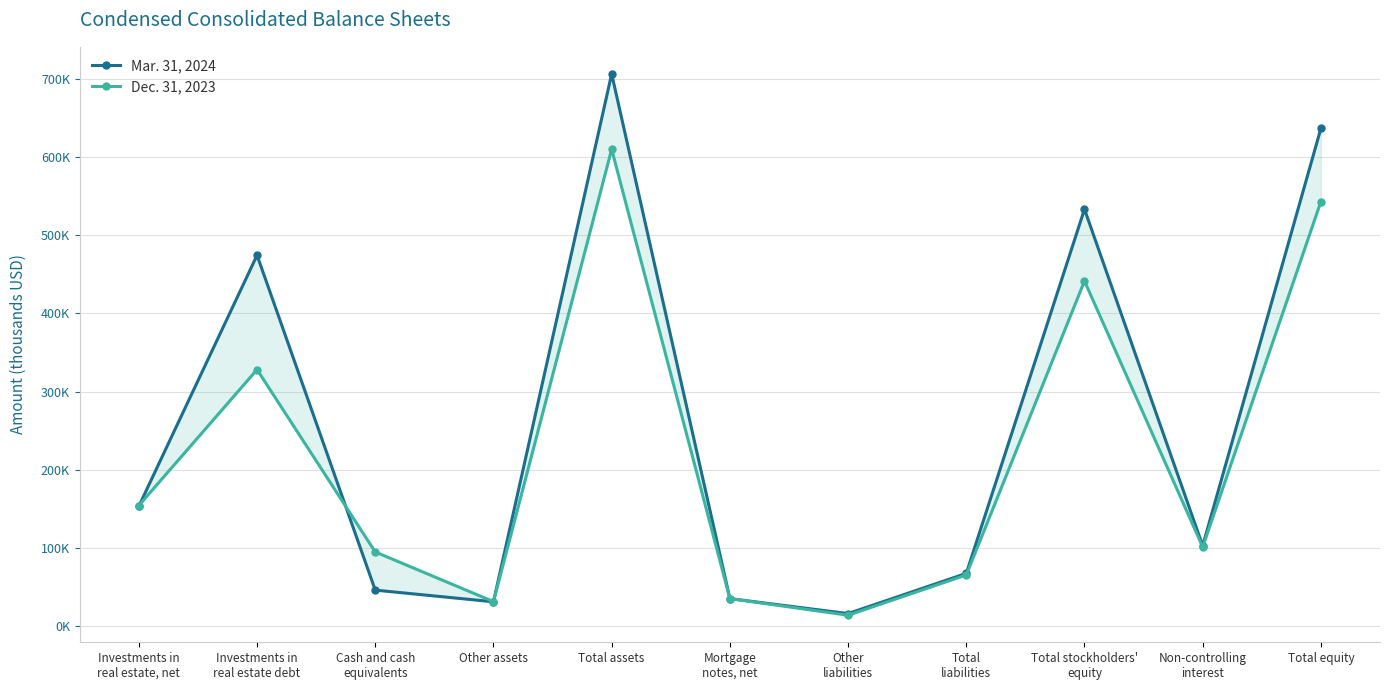

Is this an area chart (filled region under the line)?

No